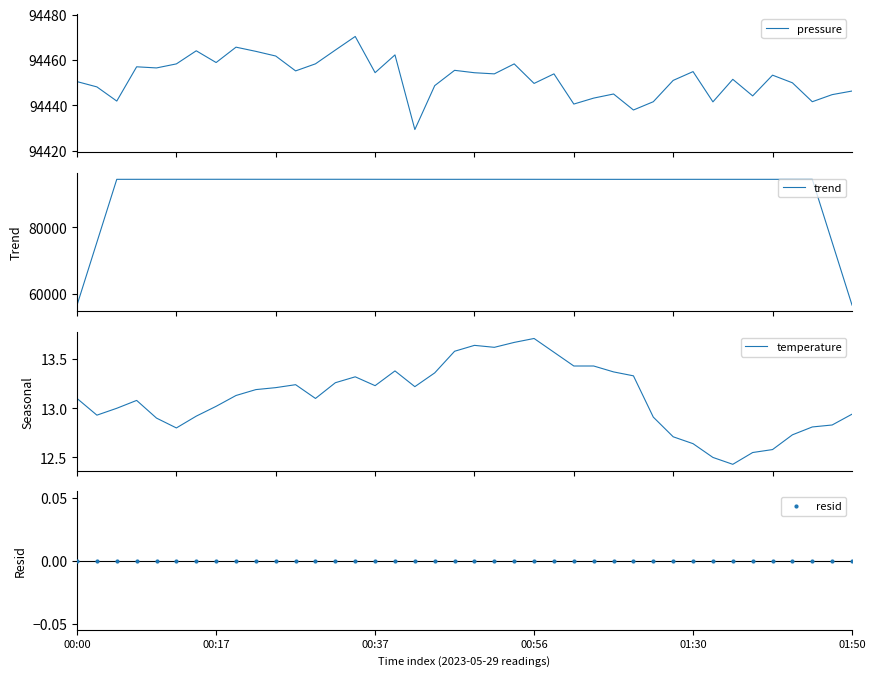

At which category is the sum across all series the highest?

14